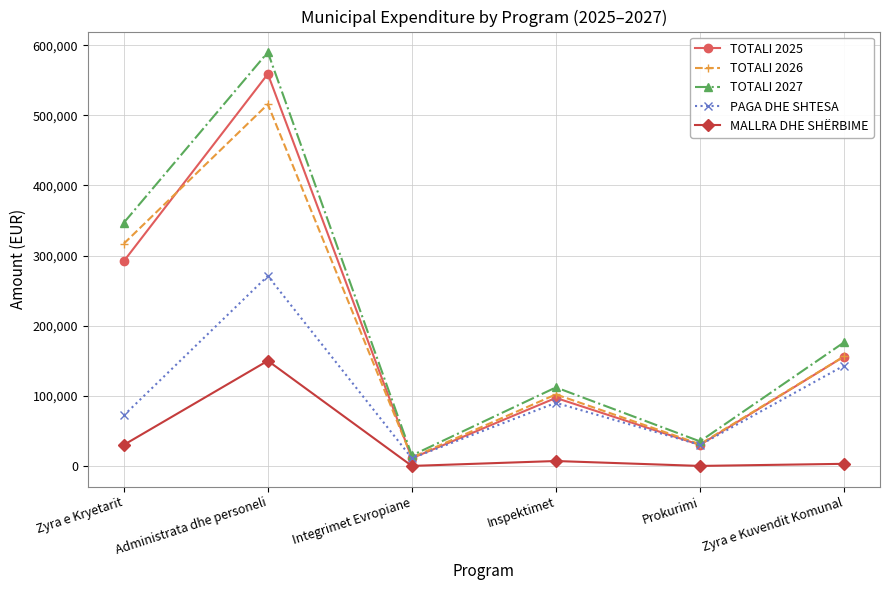

Reading left to right, transcribe all the data shown in this chart.

TOTALI 2025: 292000	559000	11000	97000	30000	156000
TOTALI 2026: 317000	515850	12000	102000	31000	156198
TOTALI 2027: 346800	590043	15000	112000	35000	176198
PAGA DHE SHTESA: 72000	271000	11000	90000	30000	143000
MALLRA DHE SHËRBIME: 30000	150000	0	7000	0	3000